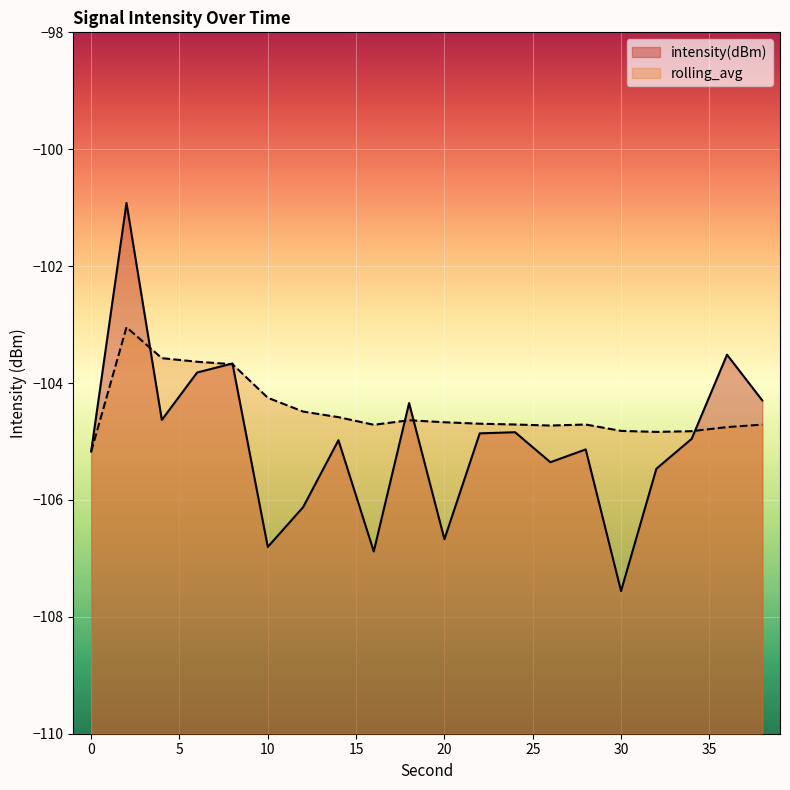

What is the approximate value of rolling_avg at 12?

-104.5